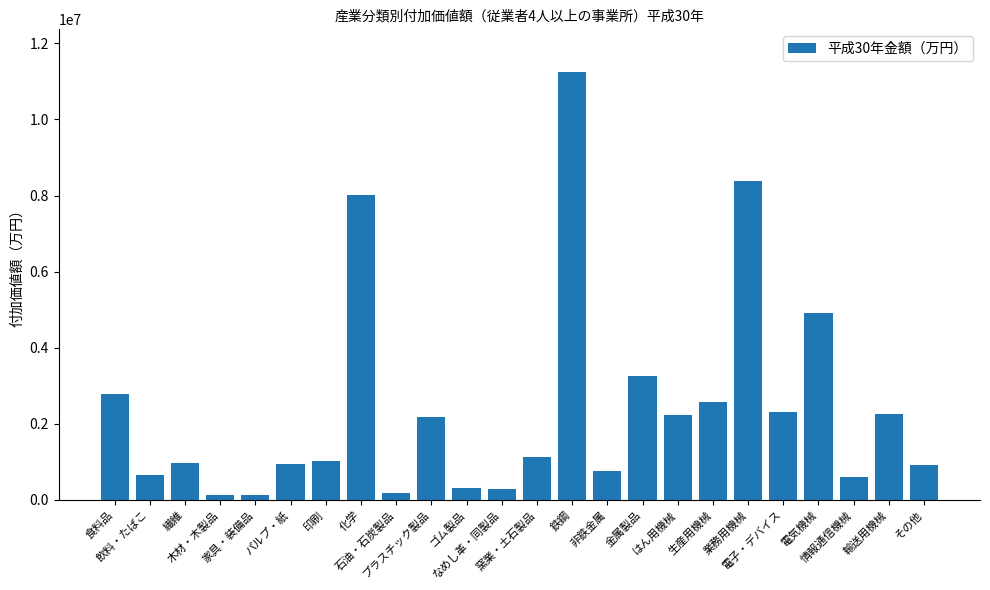

What is the average value?

2426628